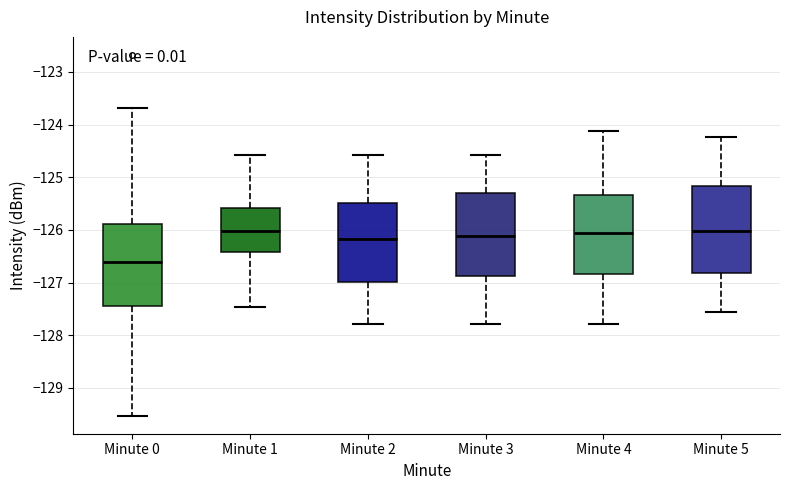

Which box's median line is the lowest?

Minute 0